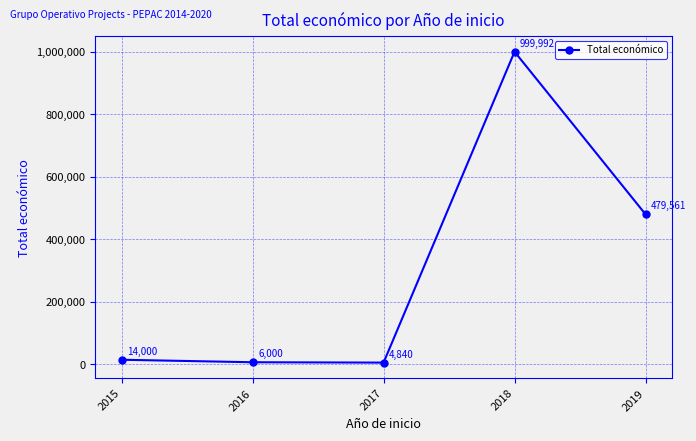

What value does the data have at 2016, to the nearest 50?

6000